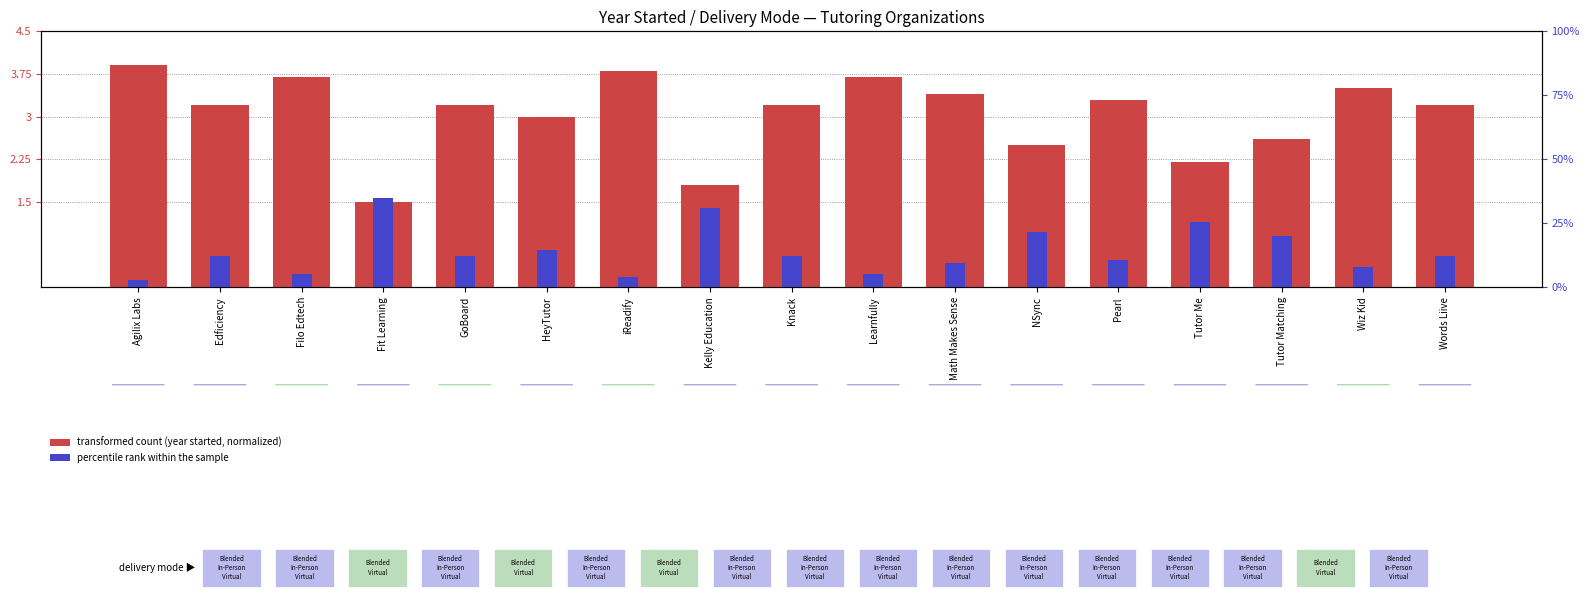

Which category has the lowest value in the transformed count series?

Fit Learning